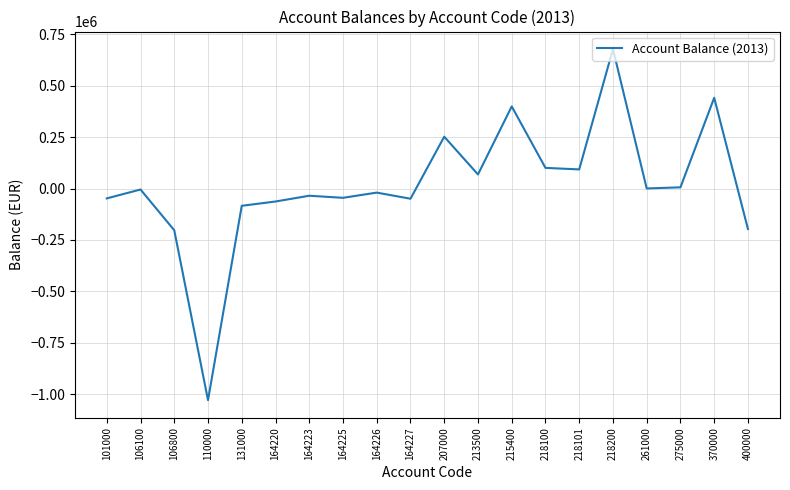

What is the change in value from 110000 to 370000?

+1470450.5